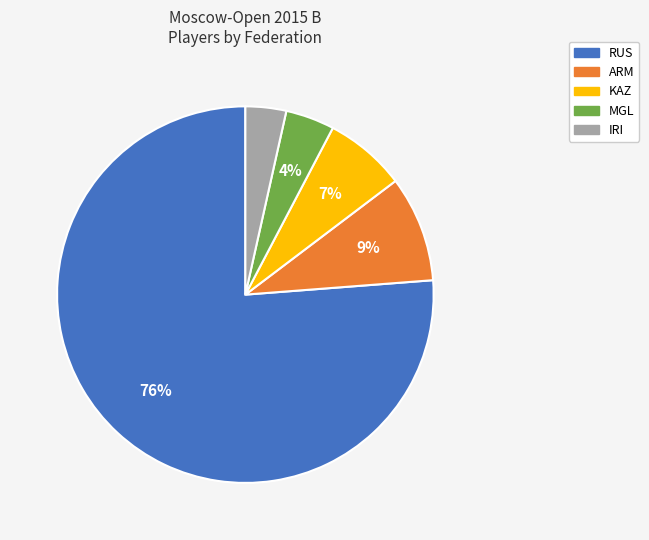

Count the number of slices in the pie.

5